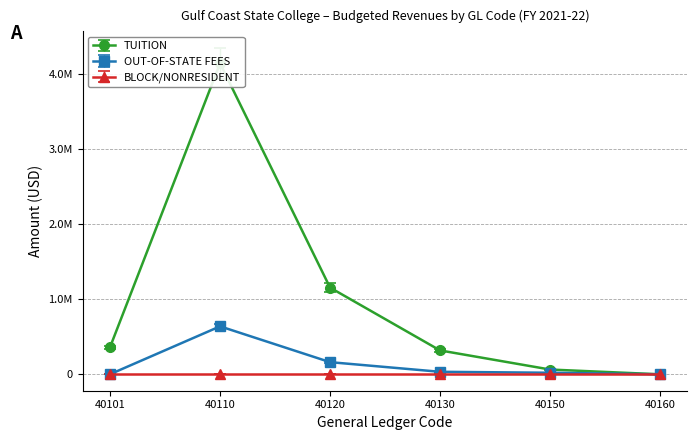

Does the chart have visible grid lines?

Yes